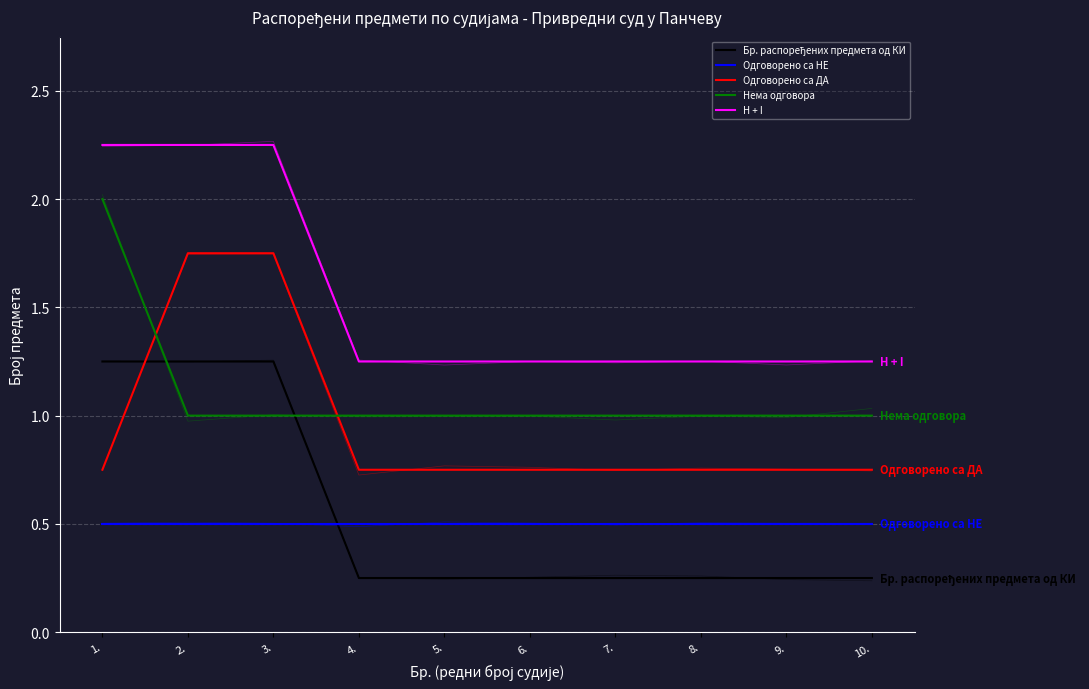

Rank the series by their maximum value, from highest to lowest.

H + I, Нема одговора, Одговорено са ДА, Бр. распоређених предмета од КИ, Одговорено са НЕ